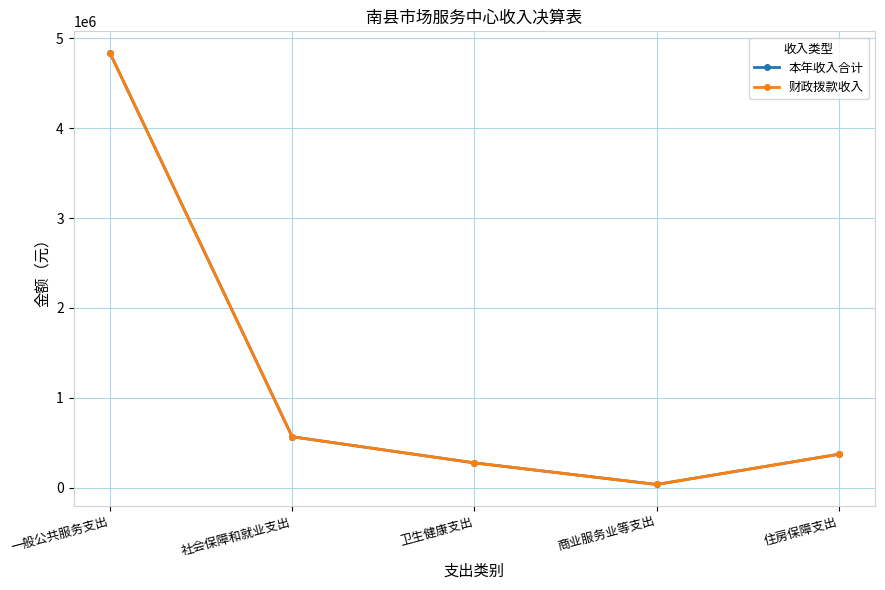

What position from the left is 一般公共服务支出?

1